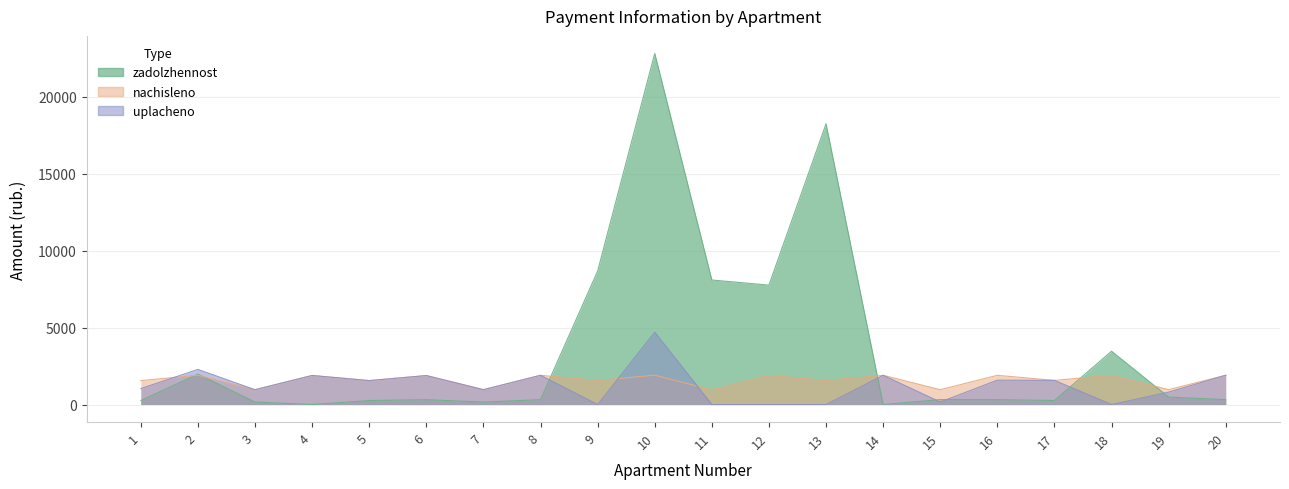

Where do uplacheno and nachisleno first cross each other?

1 and 2